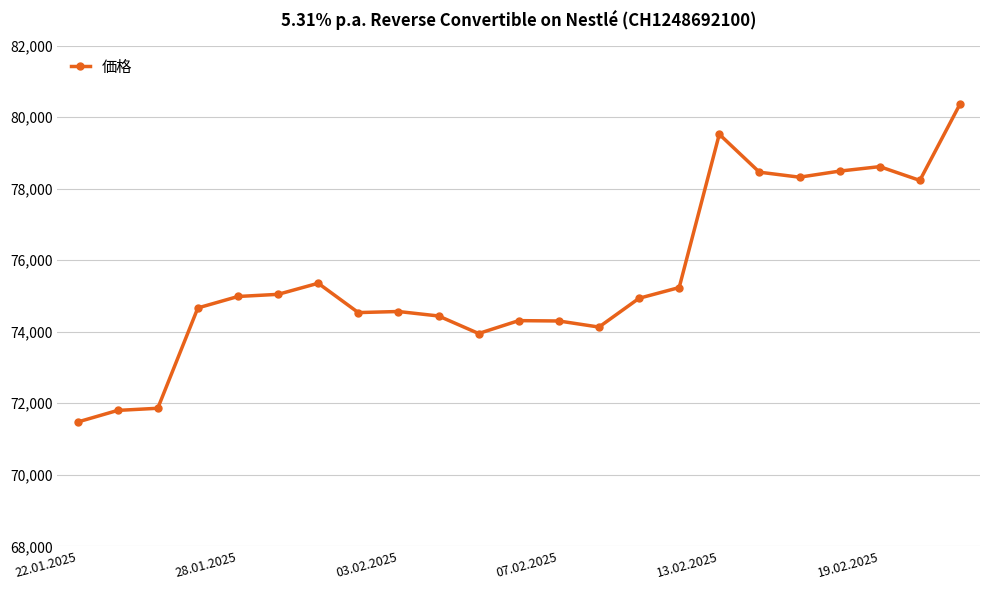

What is the sum of all values?

1737580